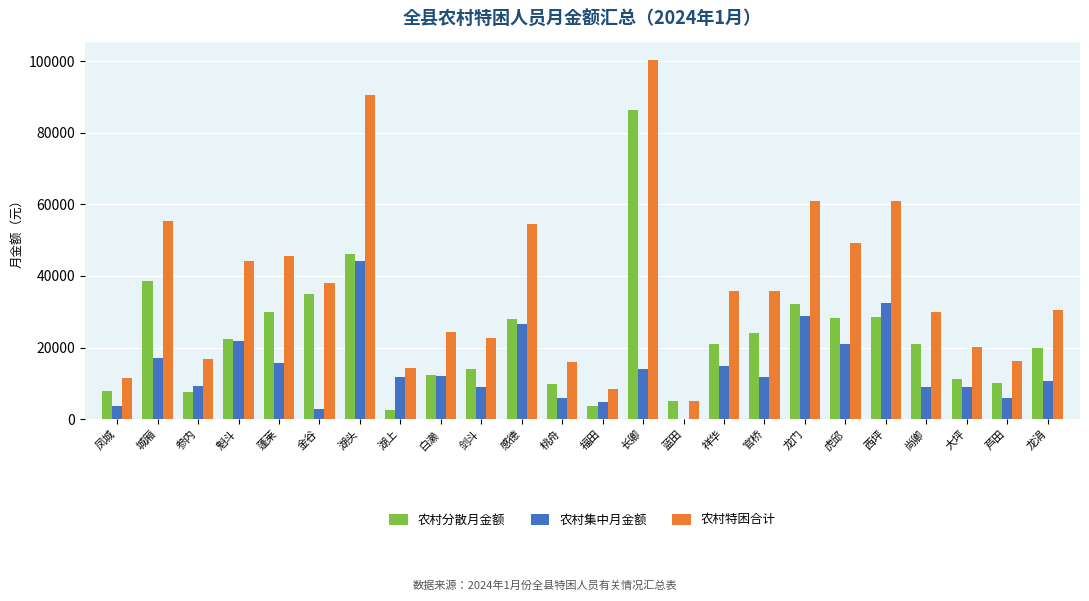

What are all the series names shown in the legend?

农村分散月金额, 农村集中月金额, 农村特困合计